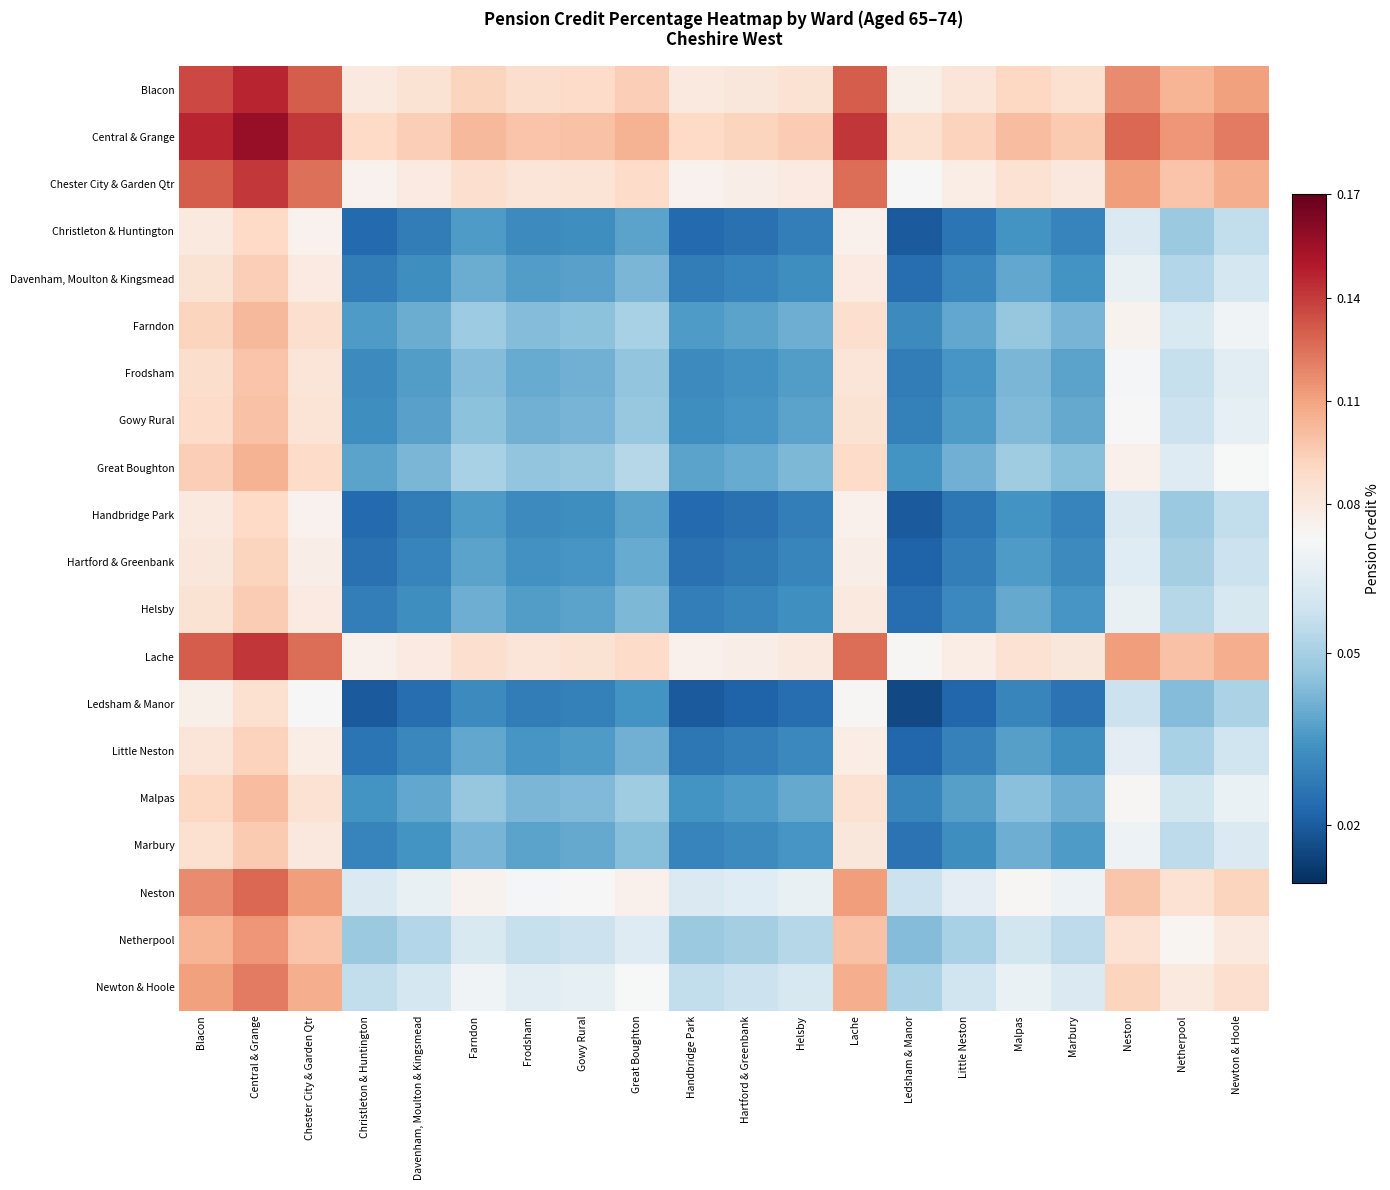

At which category is the sum across all series the highest?

Central & Grange